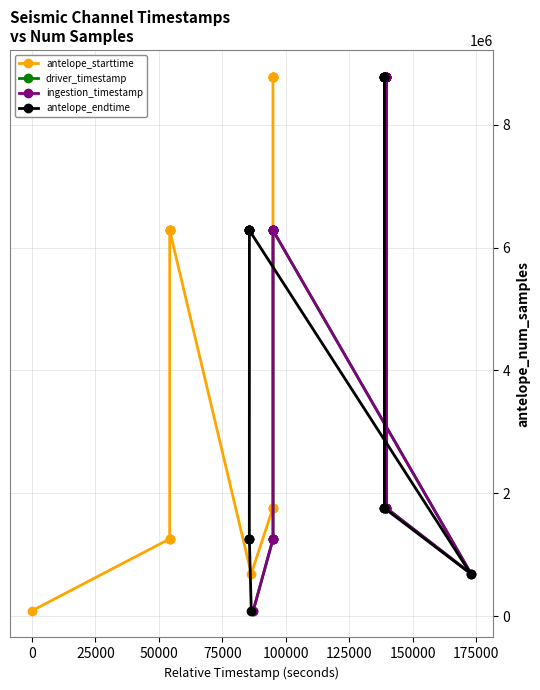

True or false: antelope_starttime has more than 2 interior local peaks.

True